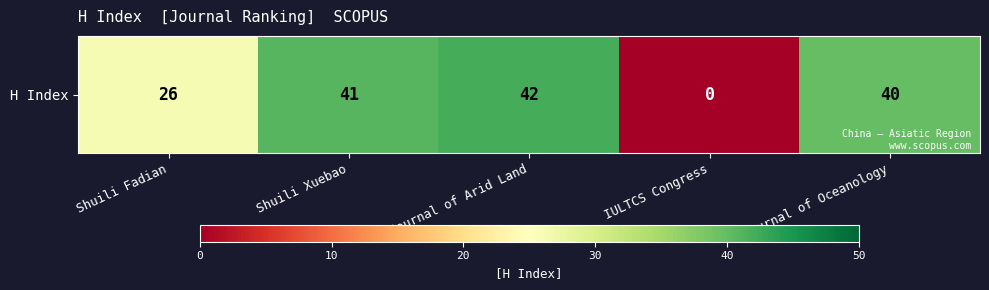

Read the value at Journal of Arid Land, to the nearest 10.

40